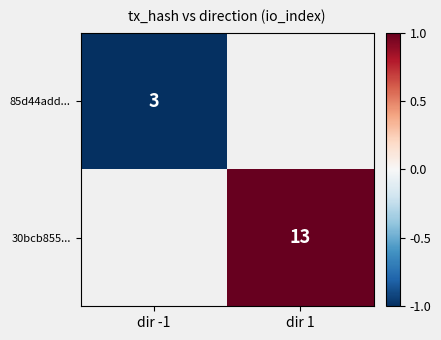

Is the value of 85d44add... at dir -1 greater than the value of 30bcb855... at dir 1?

No